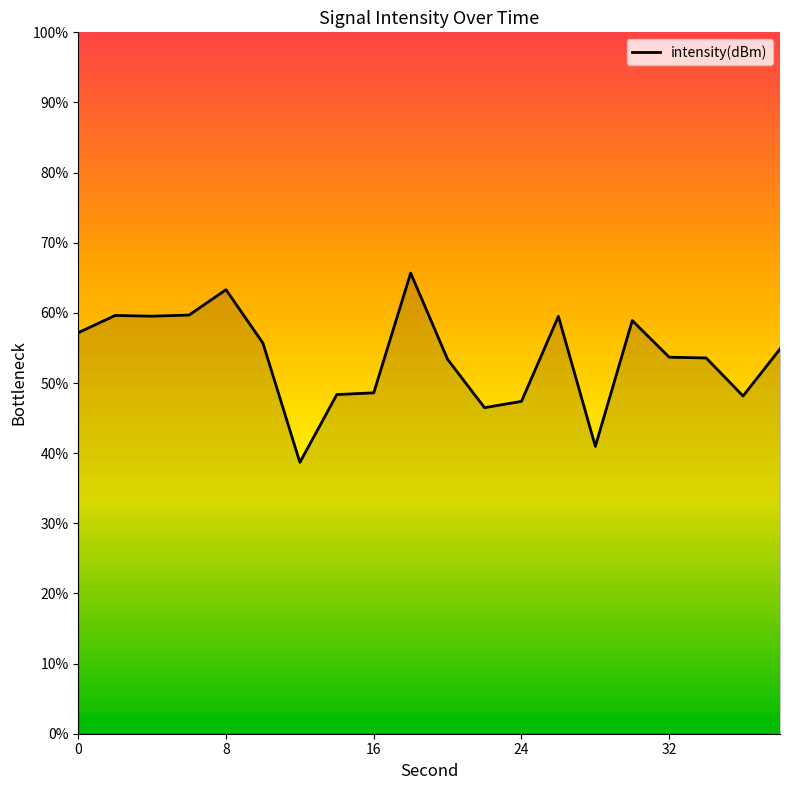

What is the minimum value shown in the chart?

38.7